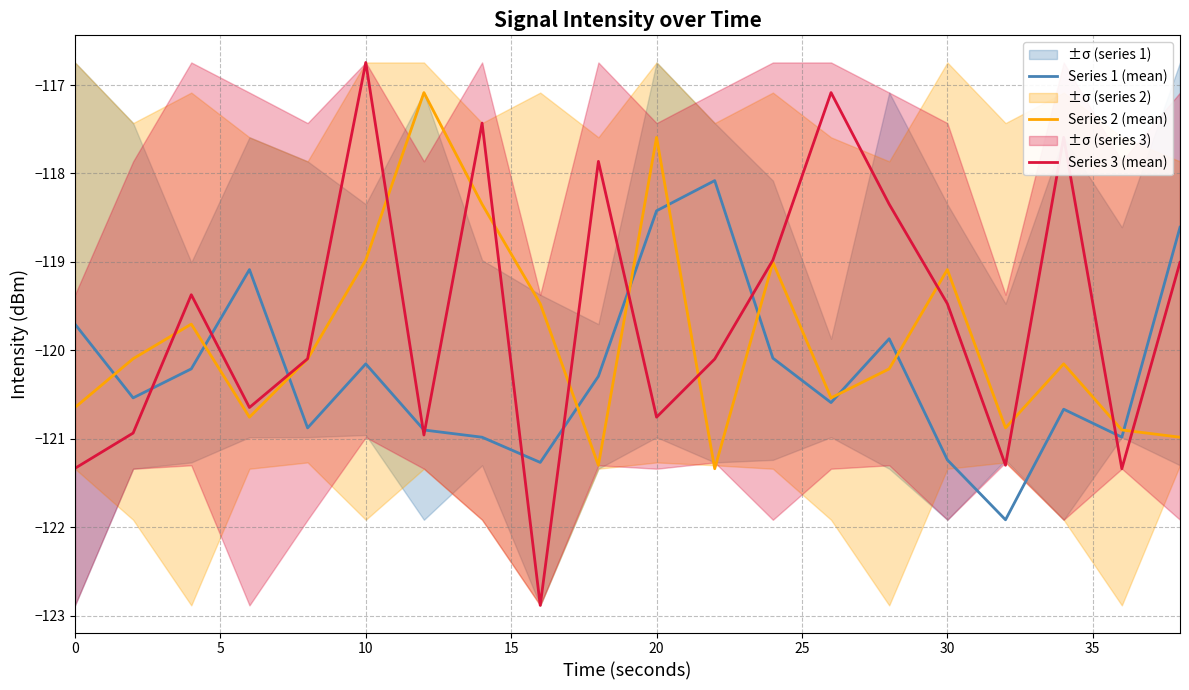

What is the highest value of the Series 3 (mean) series?

-116.7